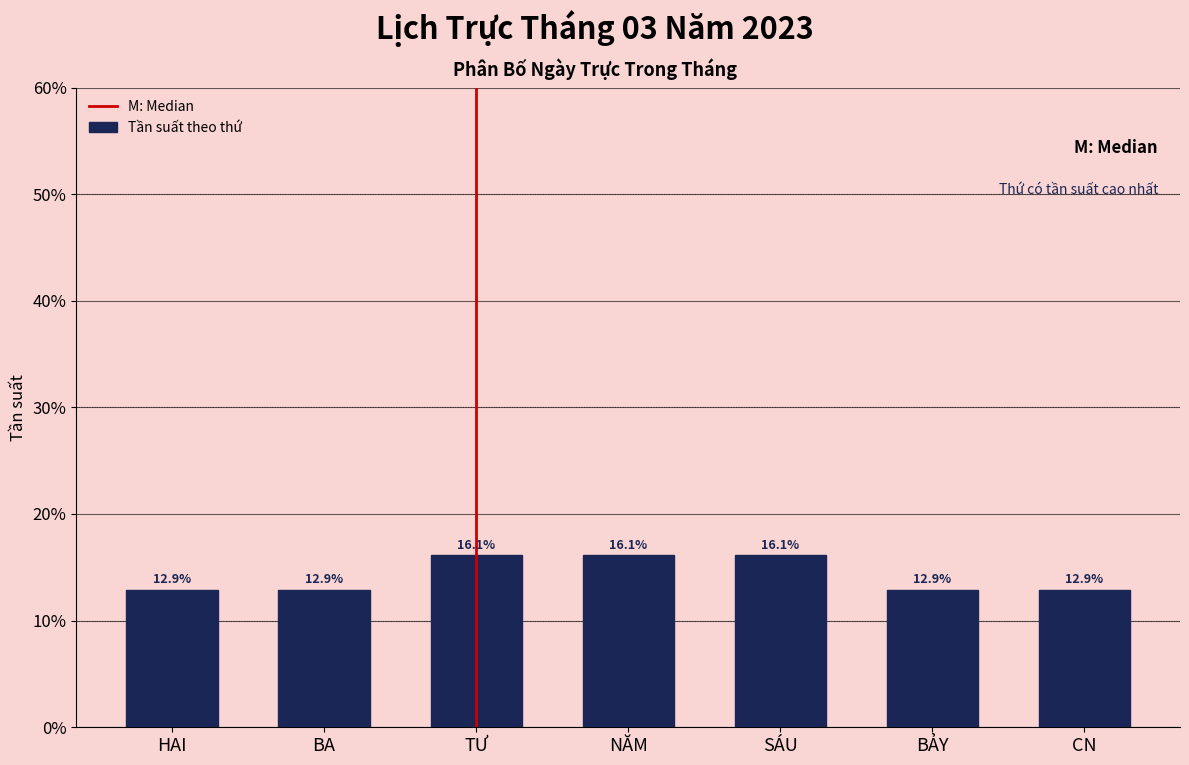

Reading right to left, what are all the values shown in this chart?

12.9	12.9	16.1	16.1	16.1	12.9	12.9